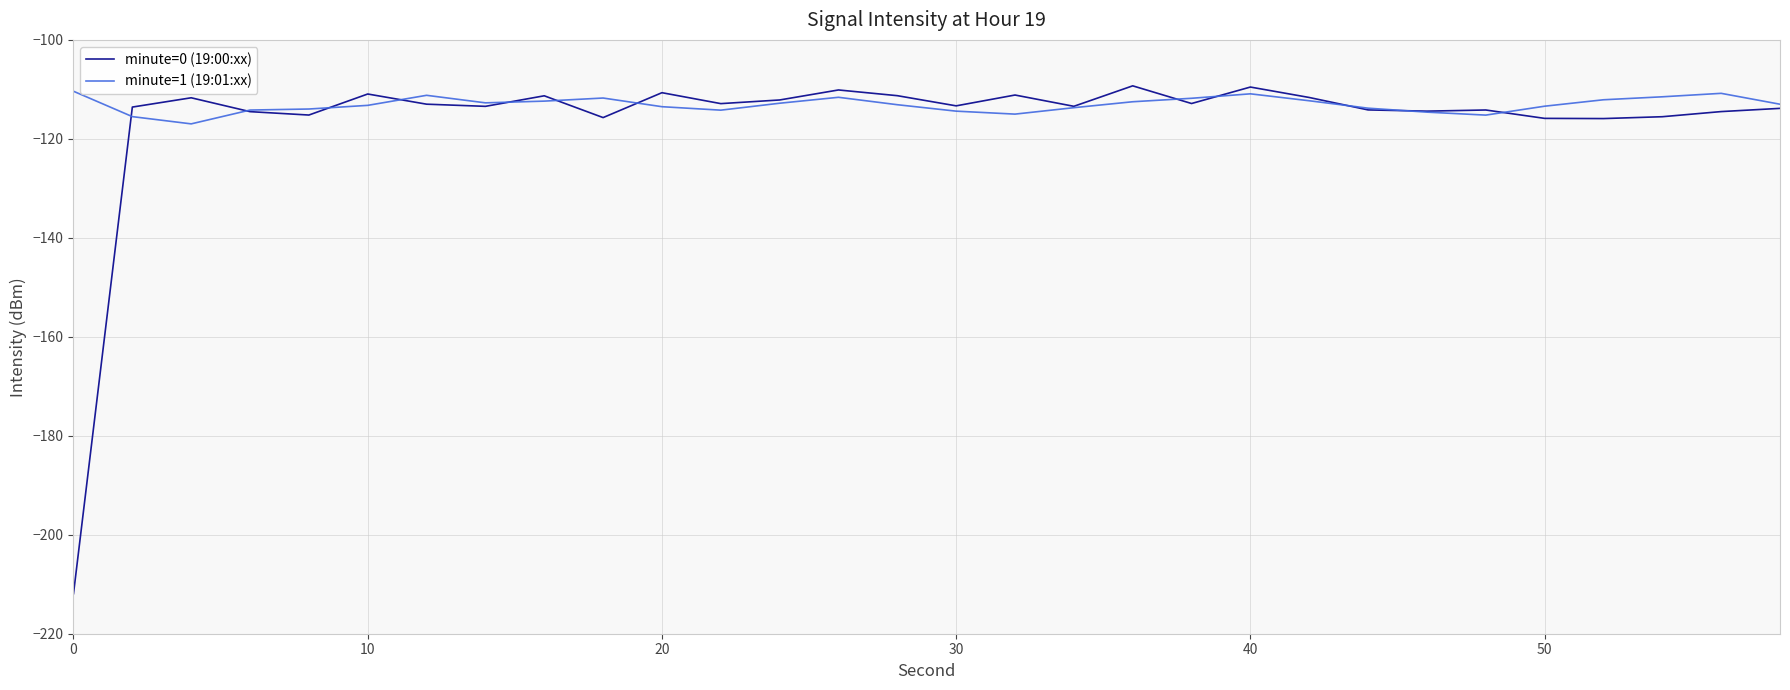

What is the greatest value displayed?

-109.3